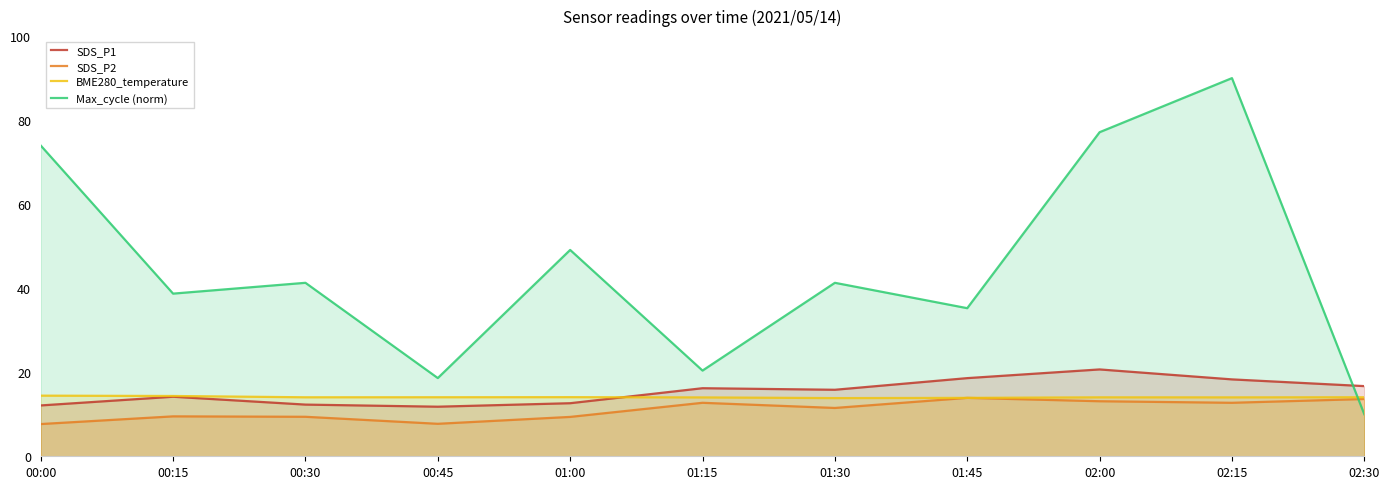

At how many categories does at least one series exceed 44?

4